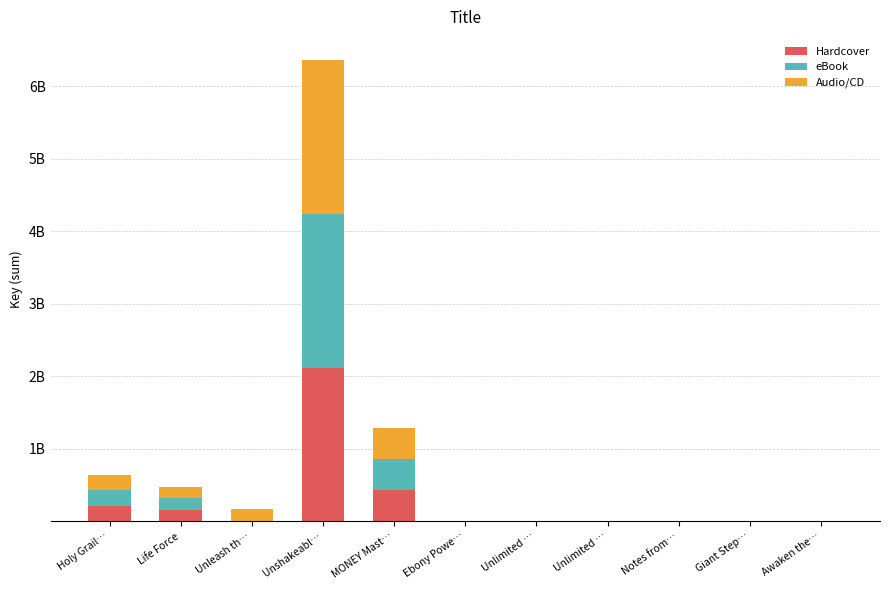

What is the sum of all Audio/CD values?

3091751185